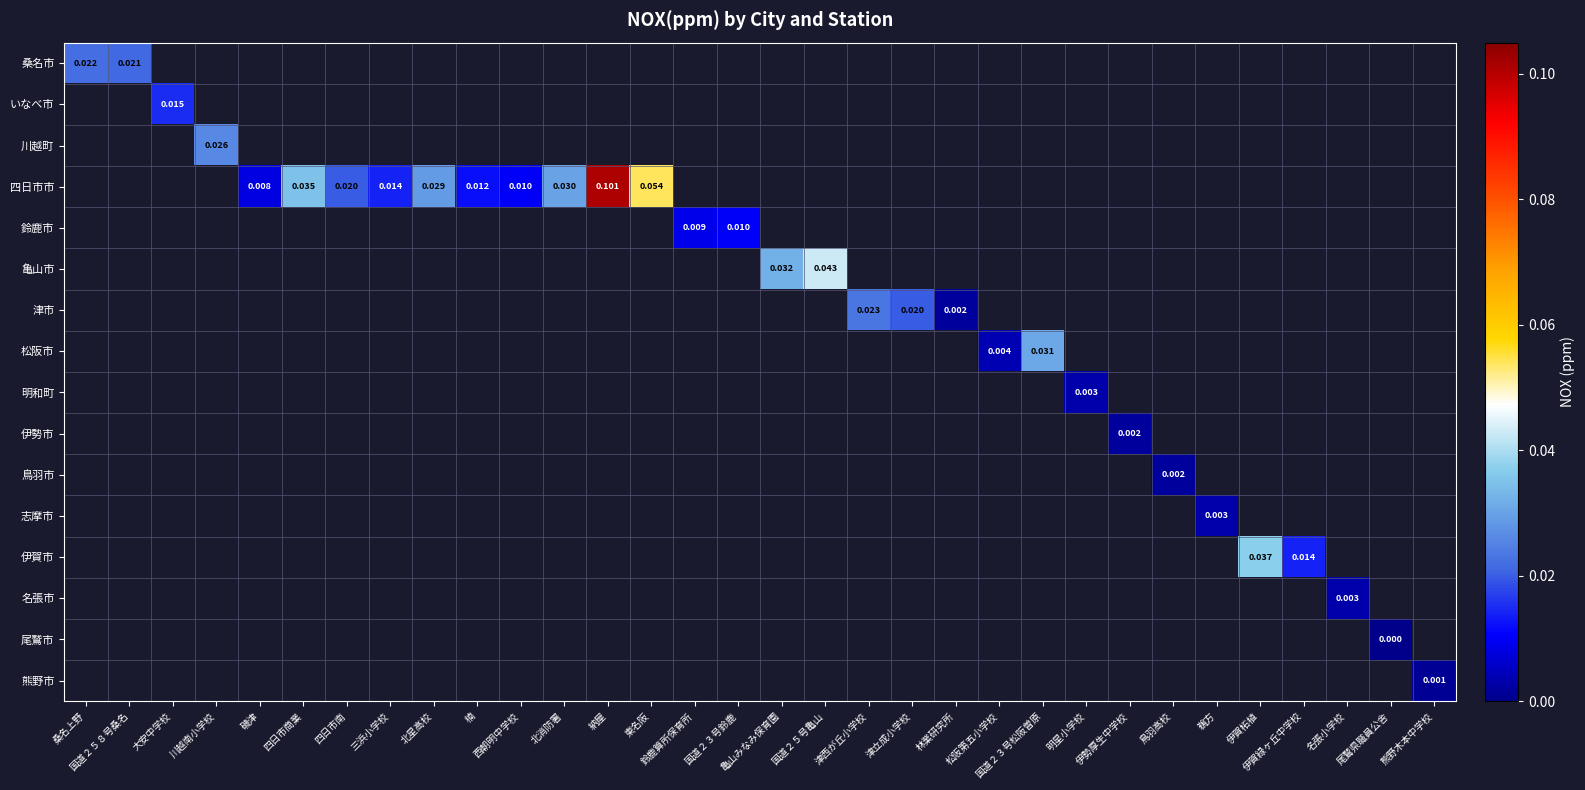

Between 津西が丘小学校 and 北星高校, which is larger?

北星高校